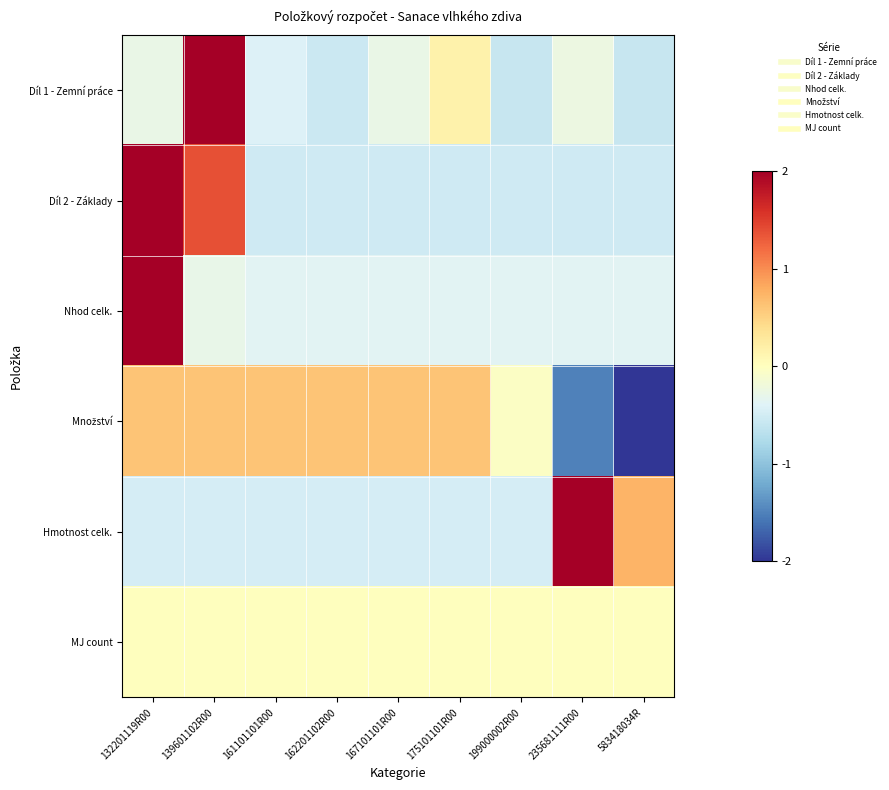

Rank the series at 167101101R00 from highest to lowest value.

Množství, MJ count, Díl 1 - Zemní práce, Nhod celk., Hmotnost celk., Díl 2 - Základy